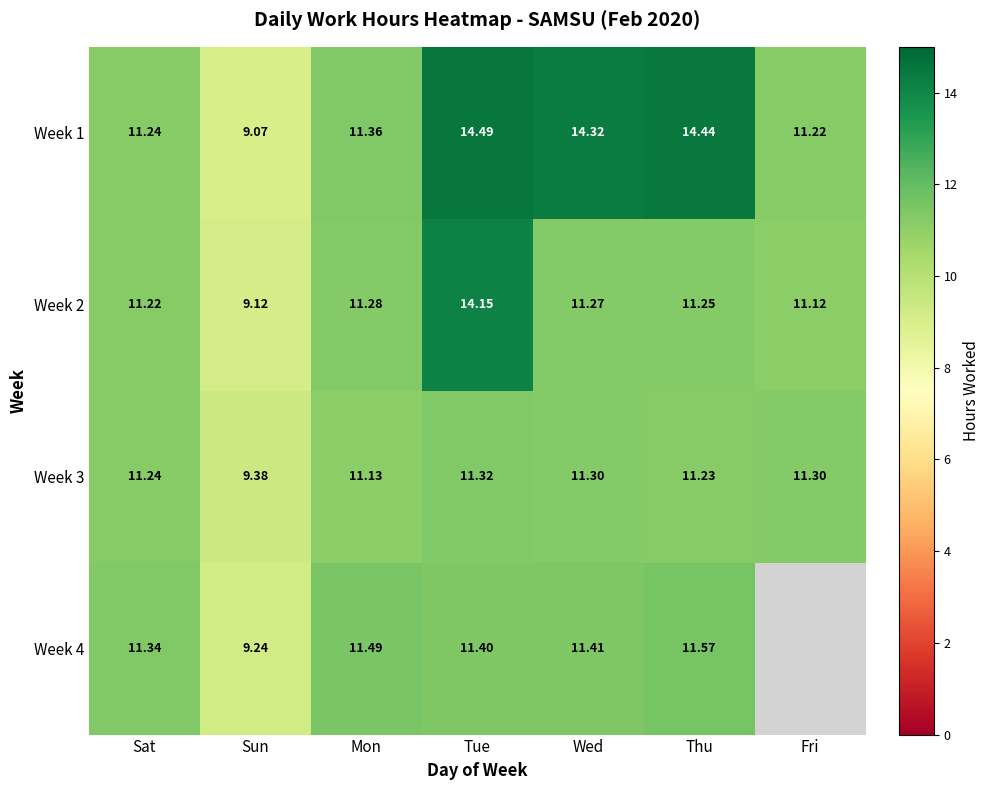

What is the difference between the Week 1 values at Sun and Thu?

5.4